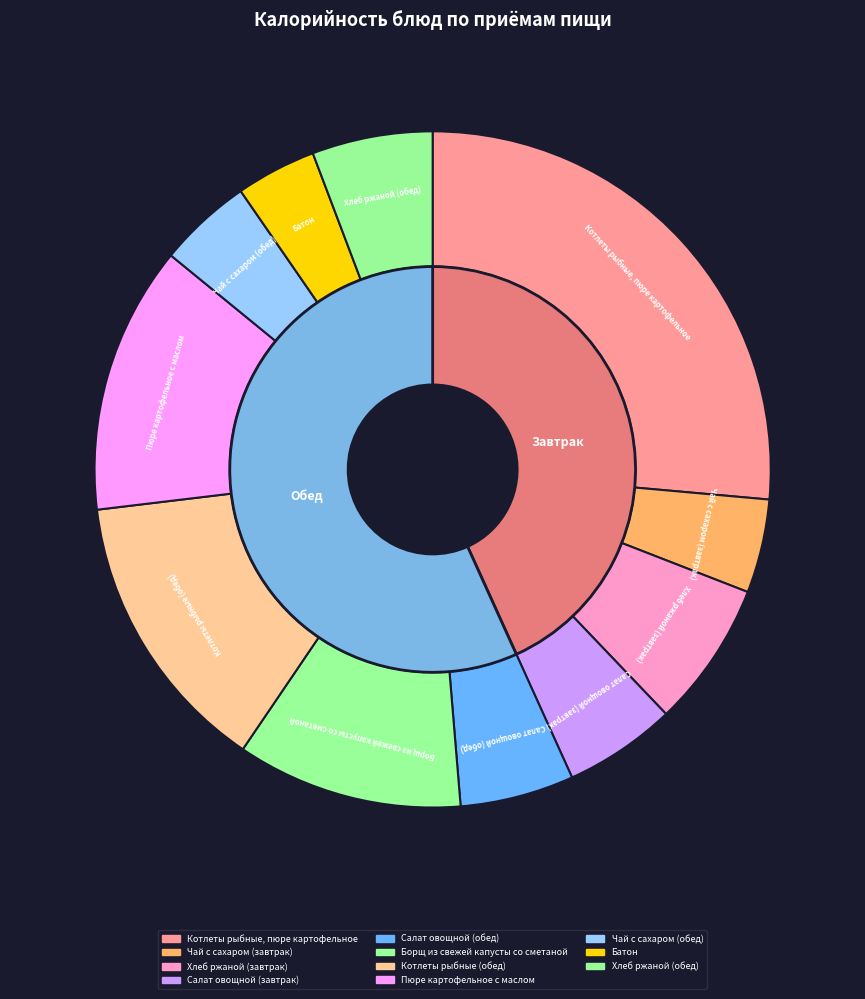

What portion of the pie excludes Чай с сахаром (завтрак)?

95.5%